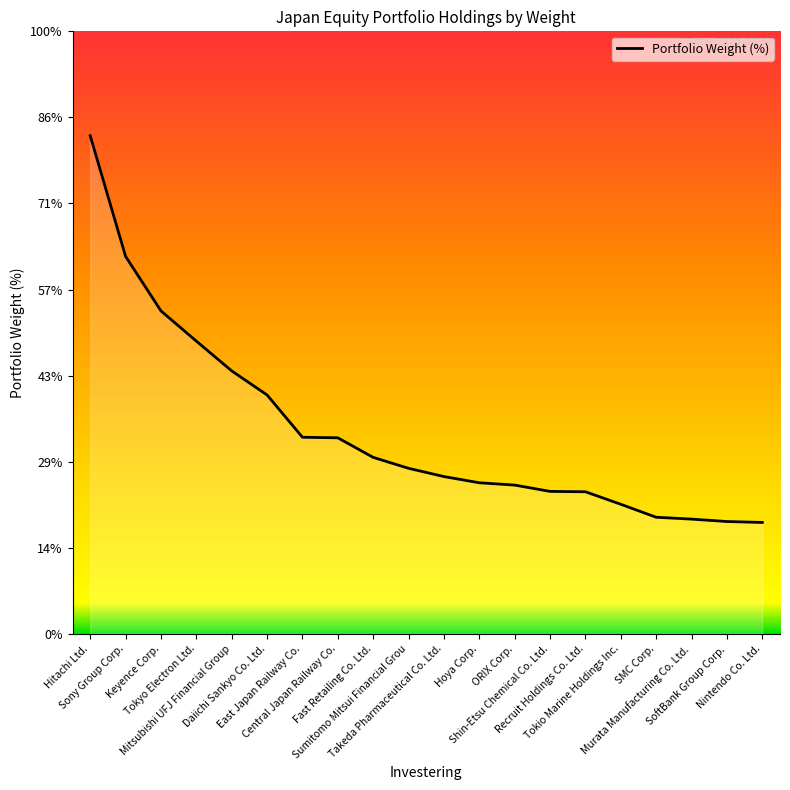

Does the chart display data point markers on the line(s)?

No